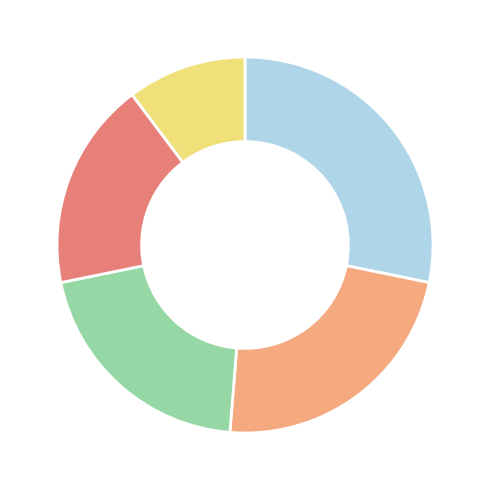

Does any single category account for the majority?

No